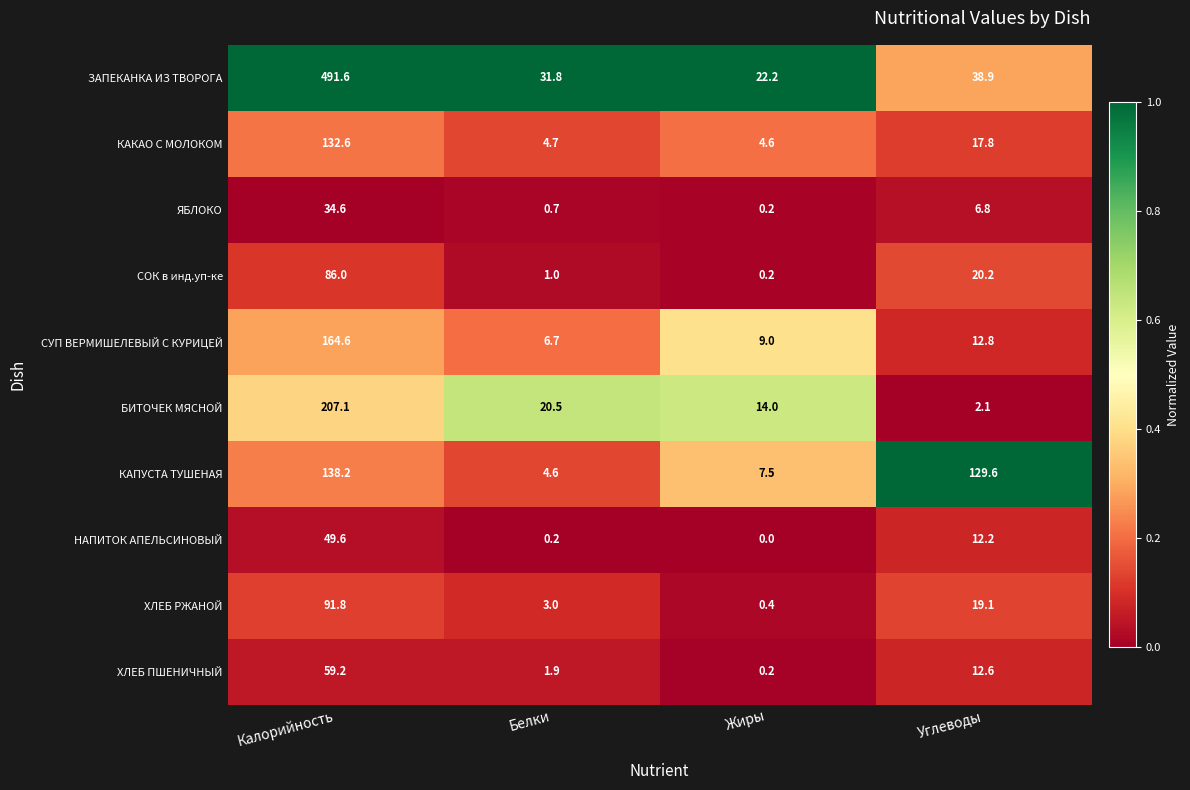

How many distinct data groups are displayed?

10